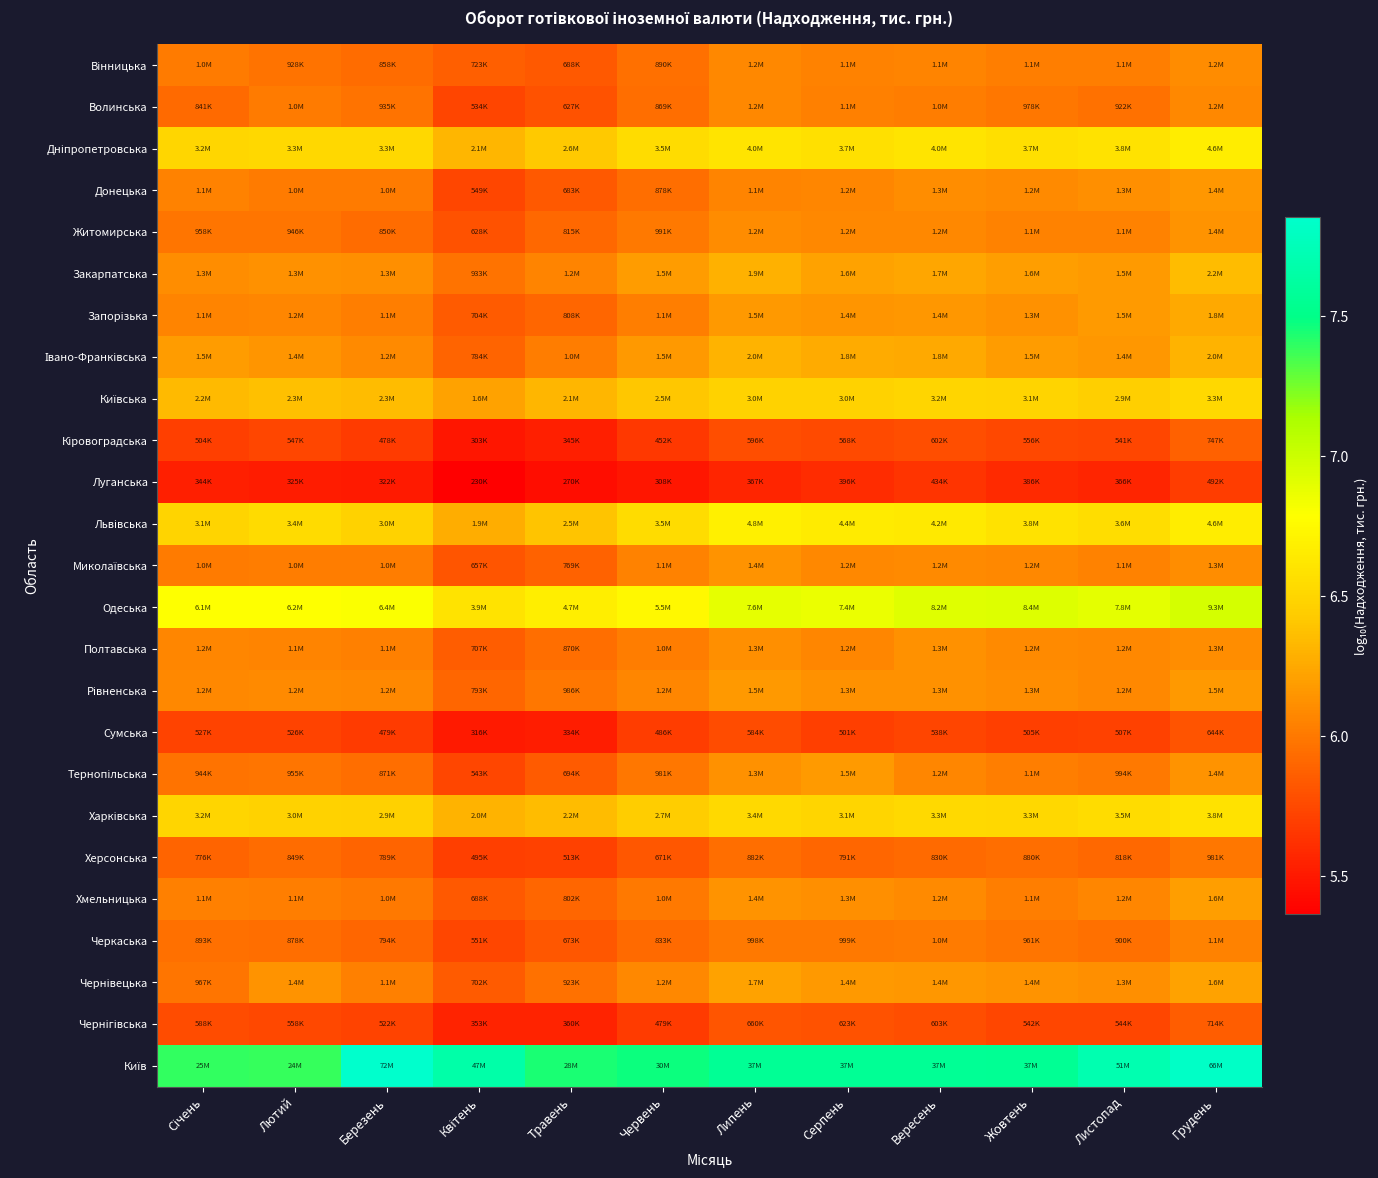

Which series has the widest spread of values?

Київ